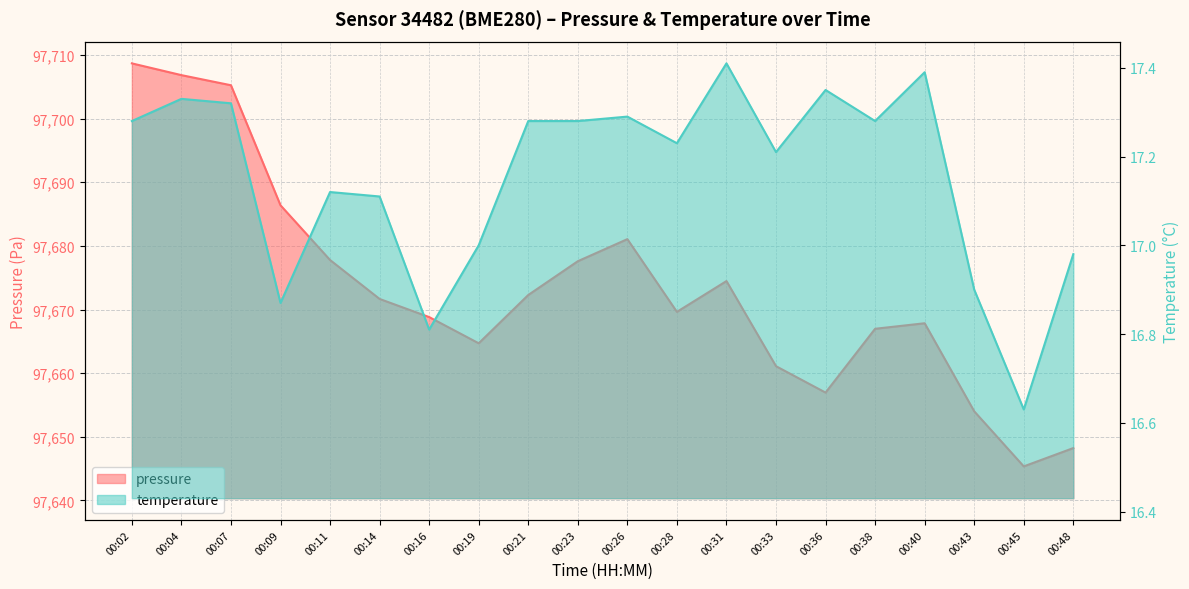

Which category has the highest value across all series?

00:02